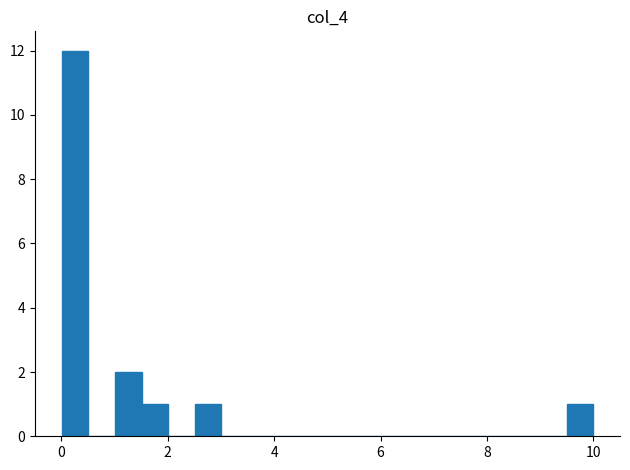

Read against the x-axis, roughly where is the centre of the tallest bar?

0.2